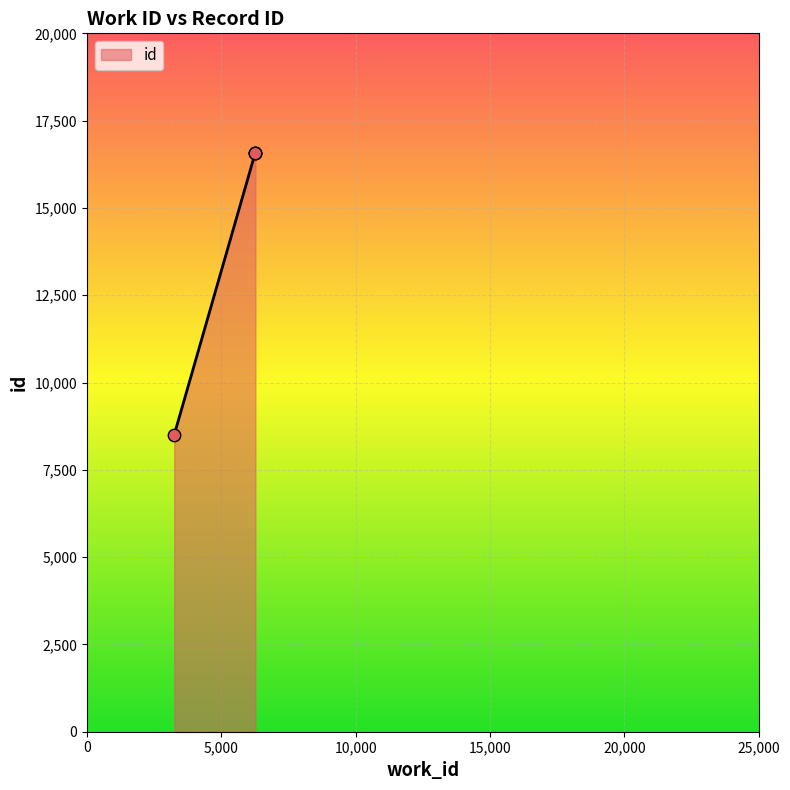

Approximately how many times larger is the value at 6258 compared to 6270?

1.0